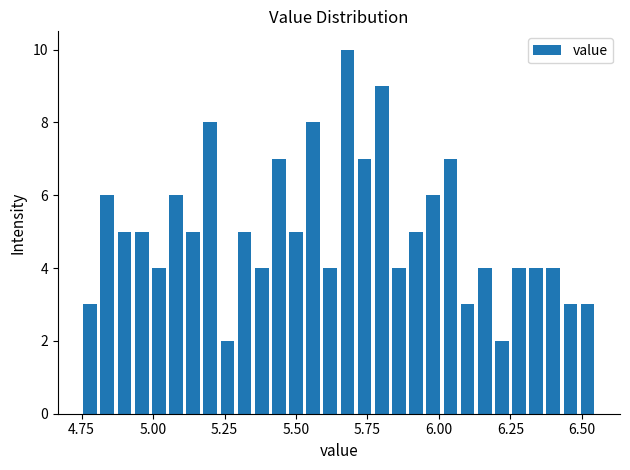

Read against the x-axis, roughly where is the centre of the tallest bar?

5.70